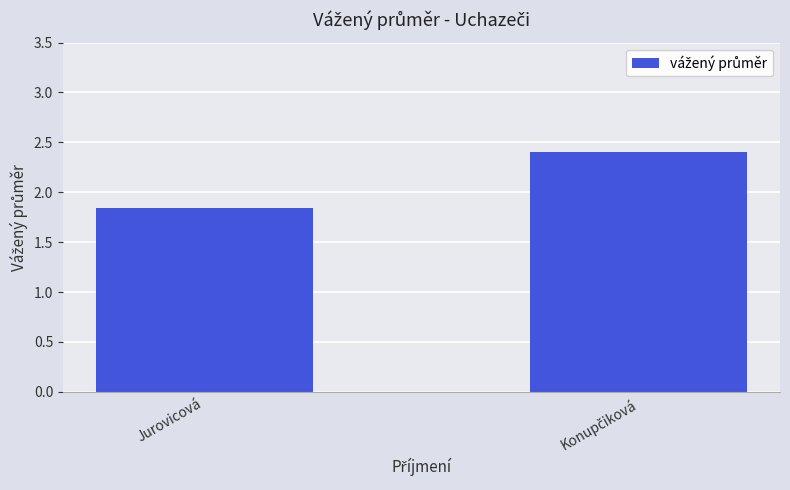

What is the sum of all values?

4.2